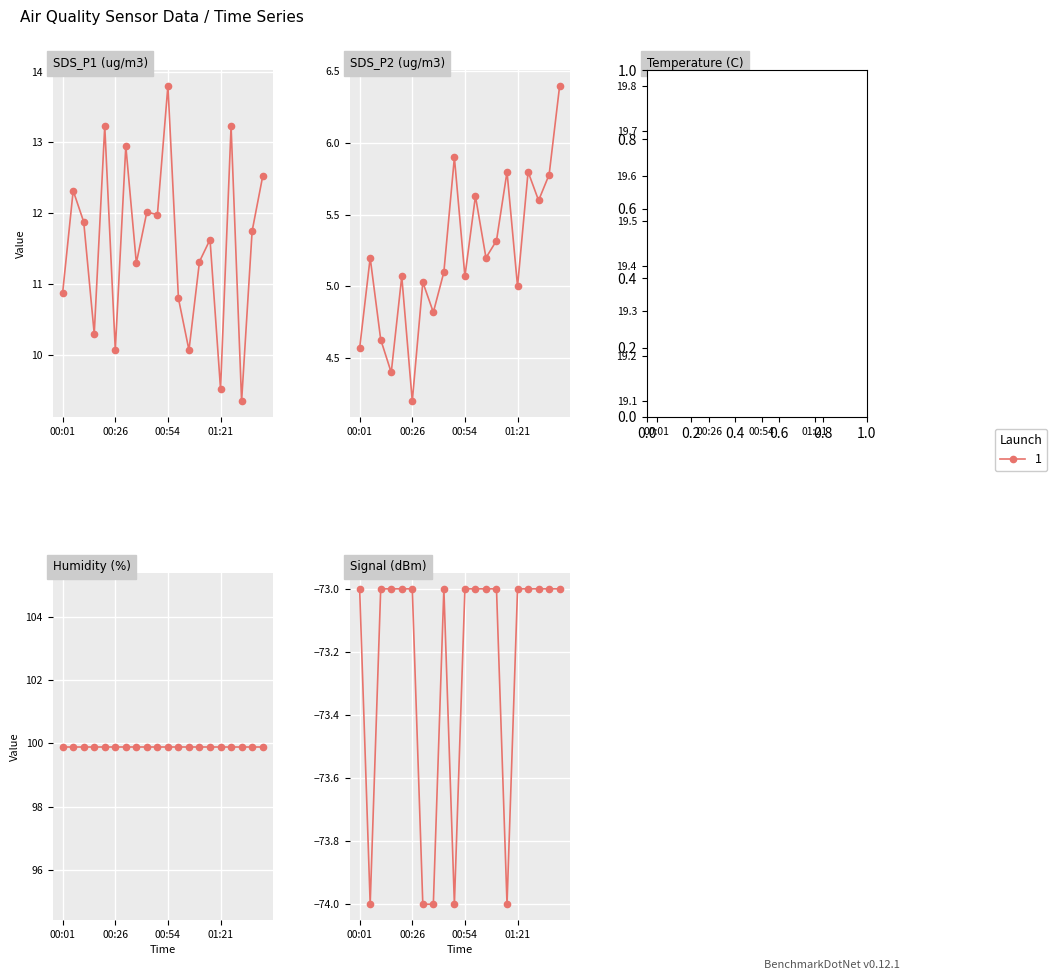

What is the total value across all series at 00:06?

-36.8